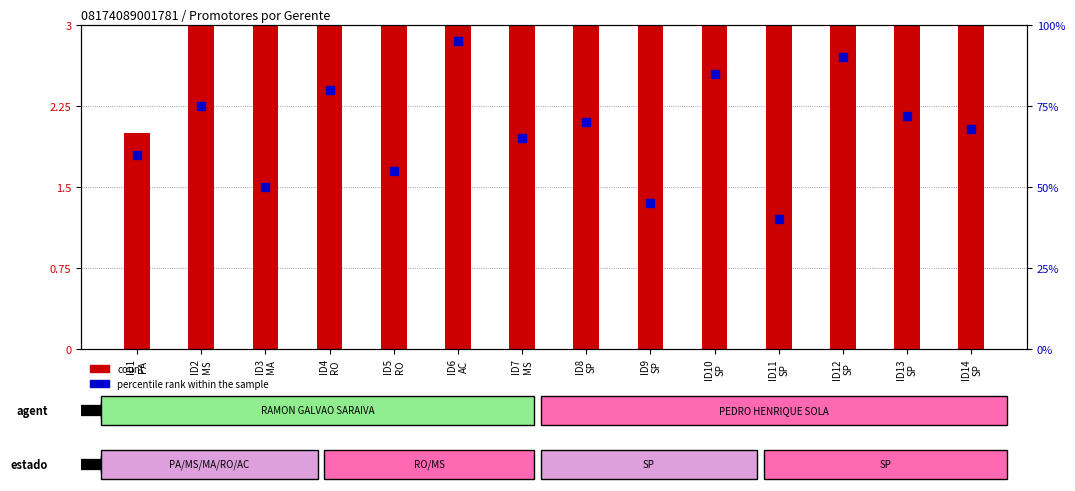

Which series has the largest total across all categories?

percentile rank within the sample